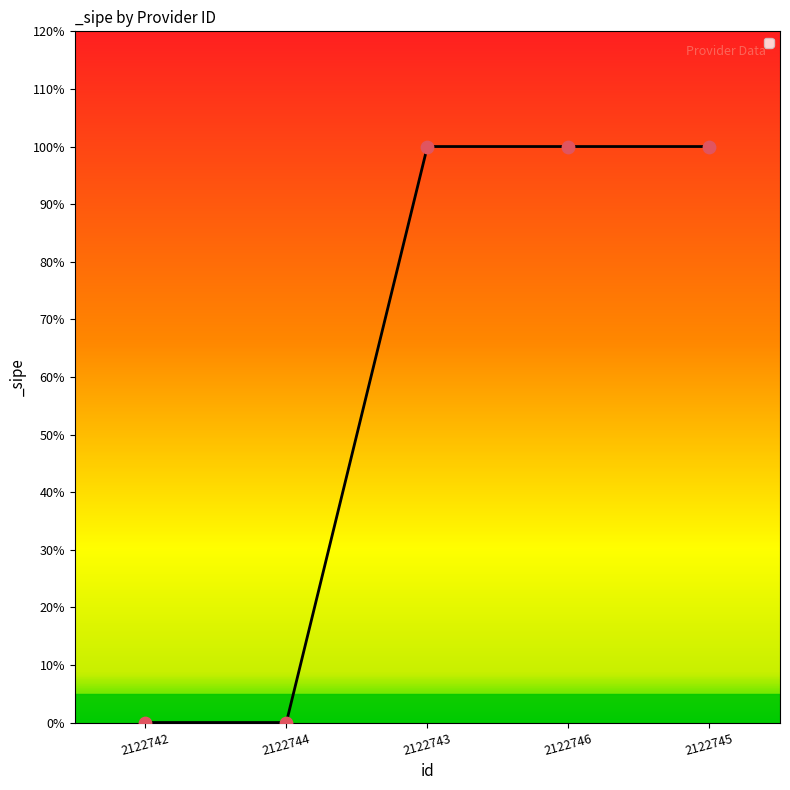

Approximately how many times larger is the value at 2122743 compared to 2122746?

1.0